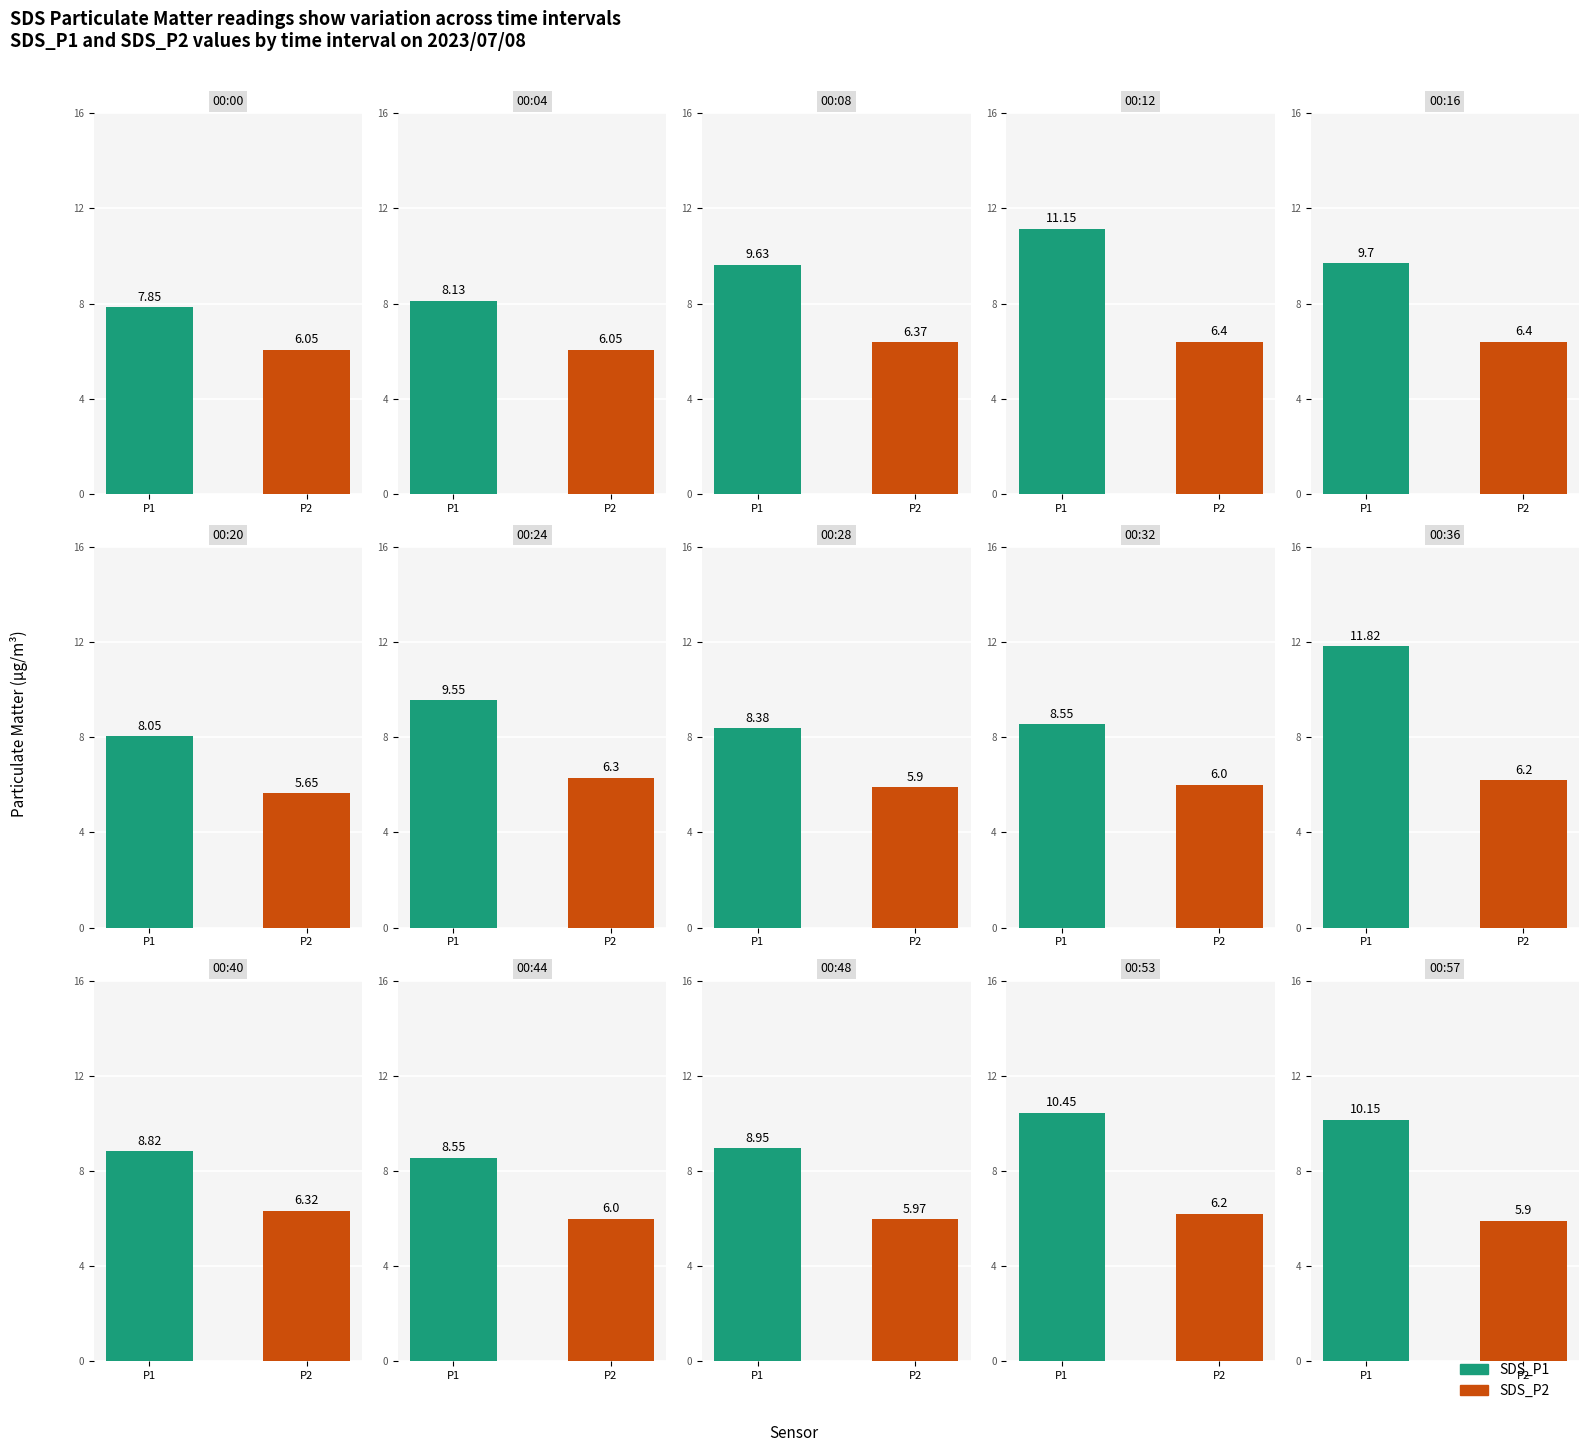

How many groups of bars are there?

15